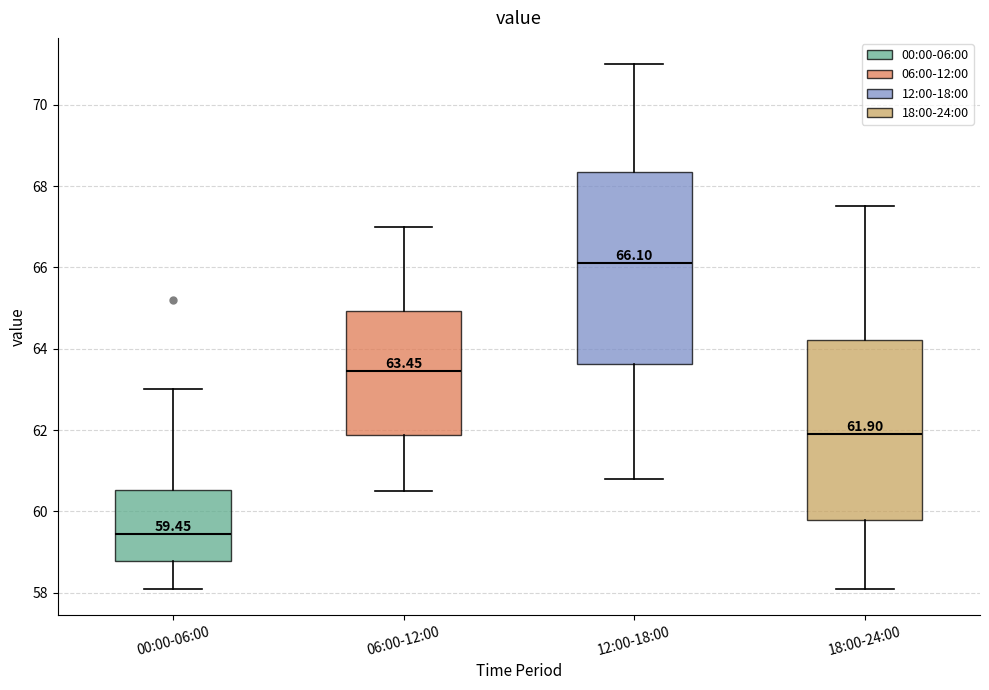

Which box's median line is the highest?

12:00-18:00